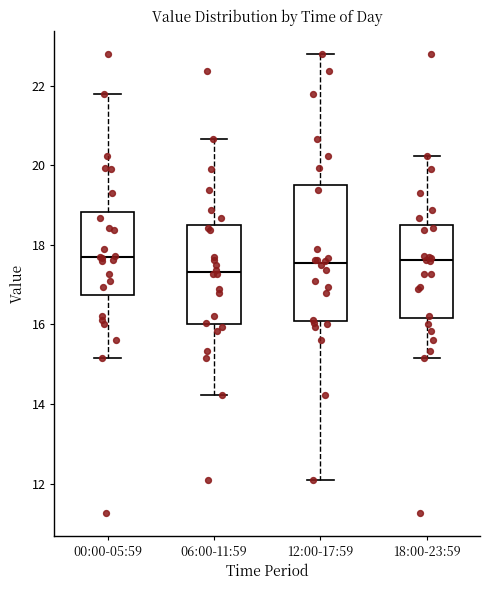

Reading left to right, transcribe this box plot: for each box, give where its median line is, the range the box spans, and where its two whiskers end, as read against the y-axis. The values are not printed on the chart, so give them approximately, as read against the axis.

00:00-05:59: median 17.6, box 16.8 to 18.8, whiskers 15.2 to 21.8
06:00-11:59: median 17.4, box 16.0 to 18.4, whiskers 14.2 to 20.6
12:00-17:59: median 17.6, box 16.0 to 19.6, whiskers 12.2 to 22.8
18:00-23:59: median 17.6, box 16.2 to 18.4, whiskers 15.2 to 20.2